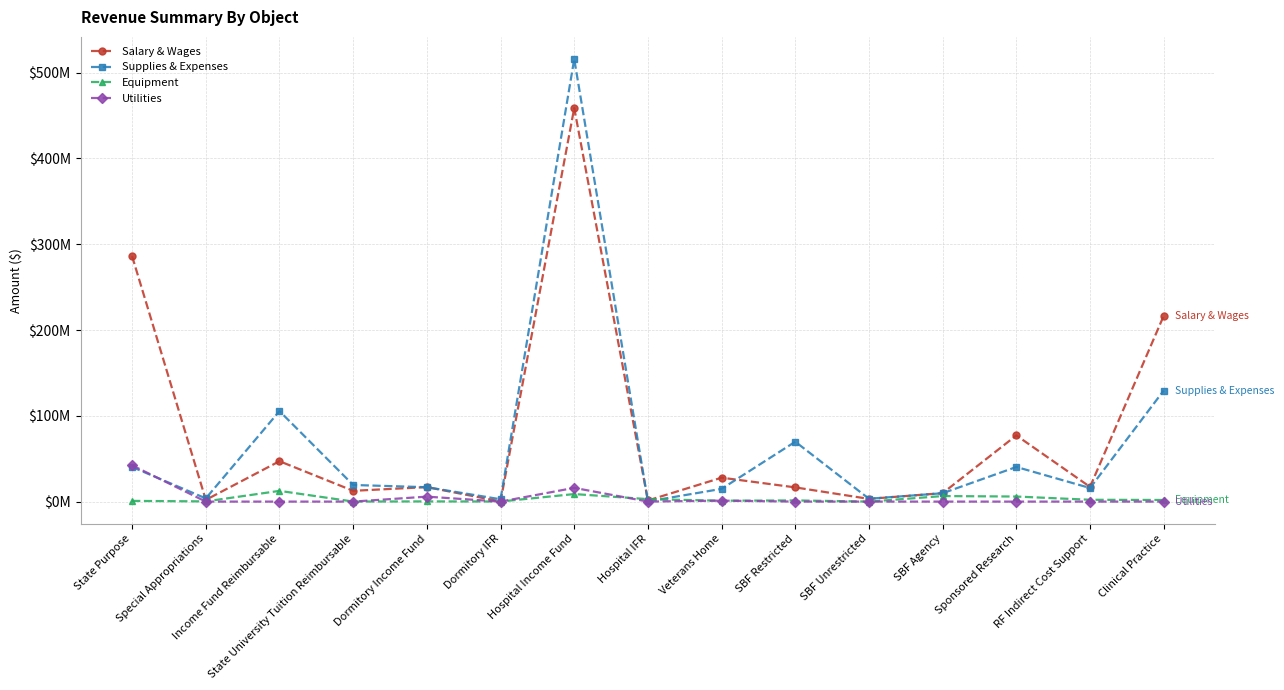

What is the average value of the Supplies & Expenses series?

65873941